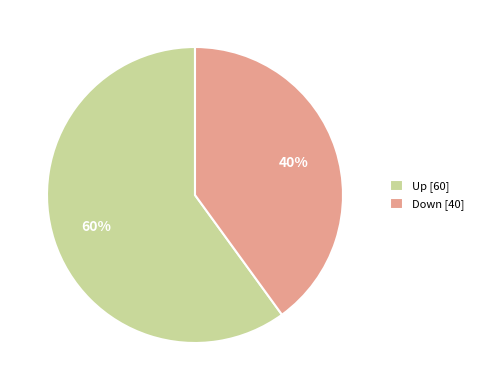

Combined, do Up [60] and Down [40] account for over 50%?

Yes